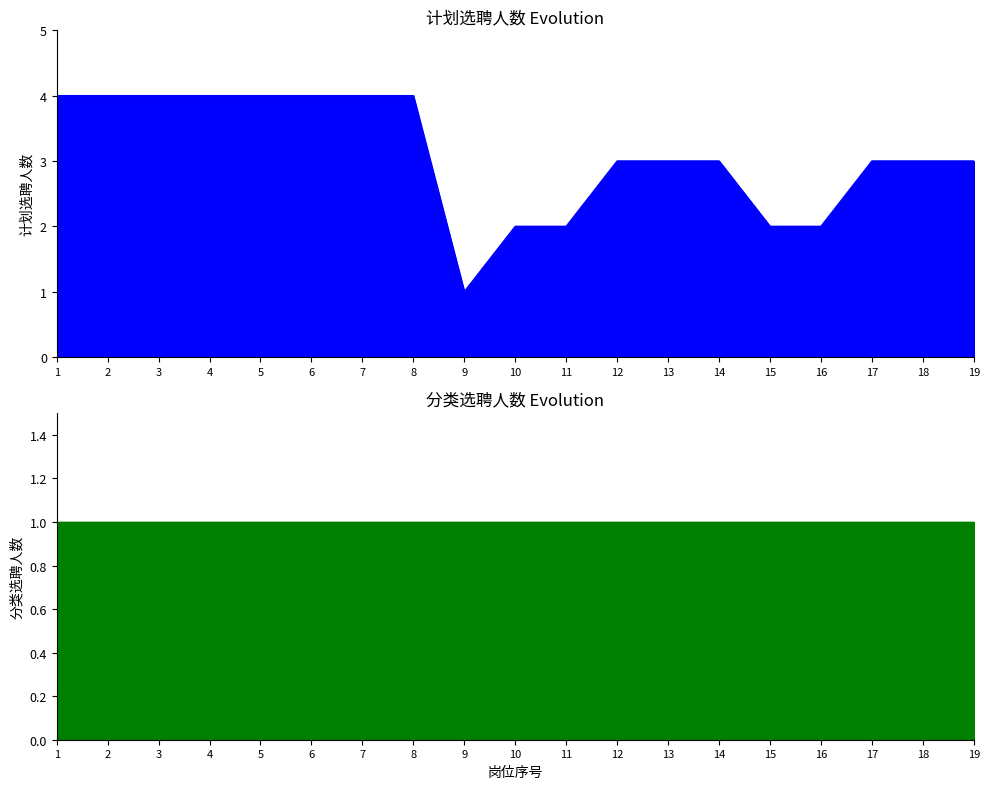

Reading left to right, extract all data points from this chart.

1=4	2=4	3=4	4=4	5=4	6=4	7=4	8=4	9=1	10=2	11=2	12=3	13=3	14=3	15=2	16=2	17=3	18=3	19=3